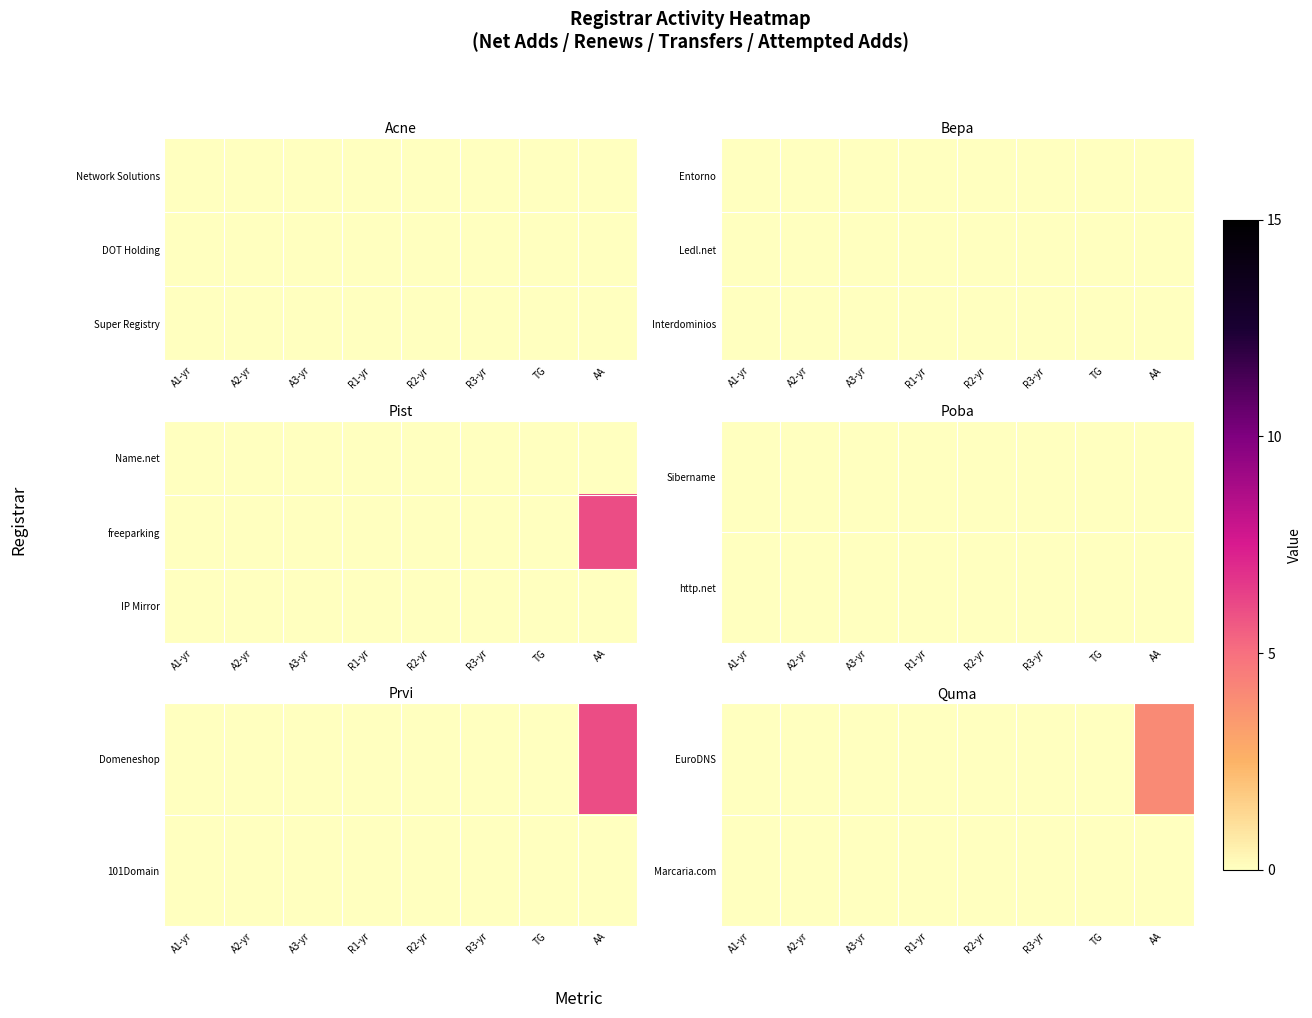

List the labels in order of EuroDNS value, largest first.

AA, A1-yr, A2-yr, A3-yr, R1-yr, R2-yr, R3-yr, TG